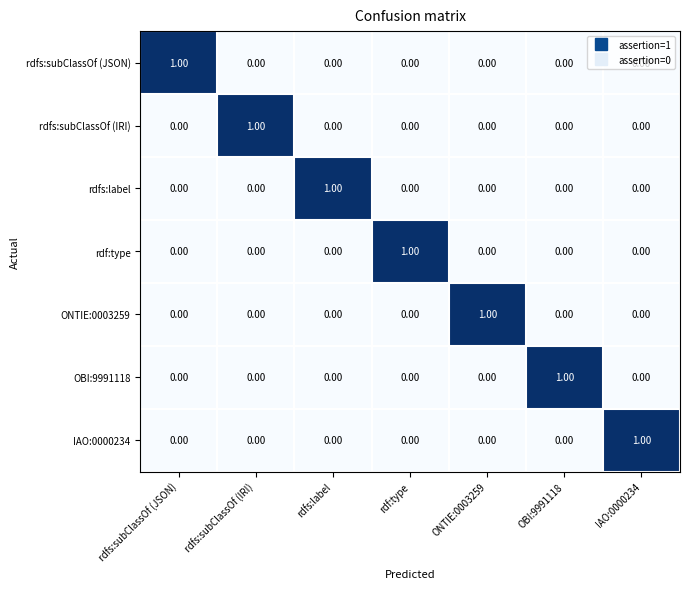

At how many categories does at least one series exceed 0?

7